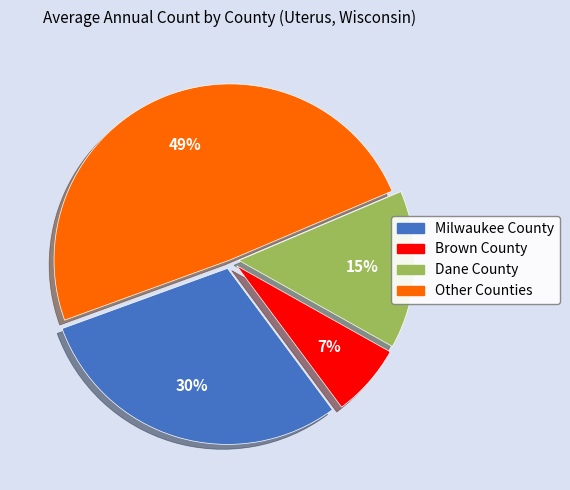

To the nearest percent, what is the difference between the largest and smallest slice percentages?

42%